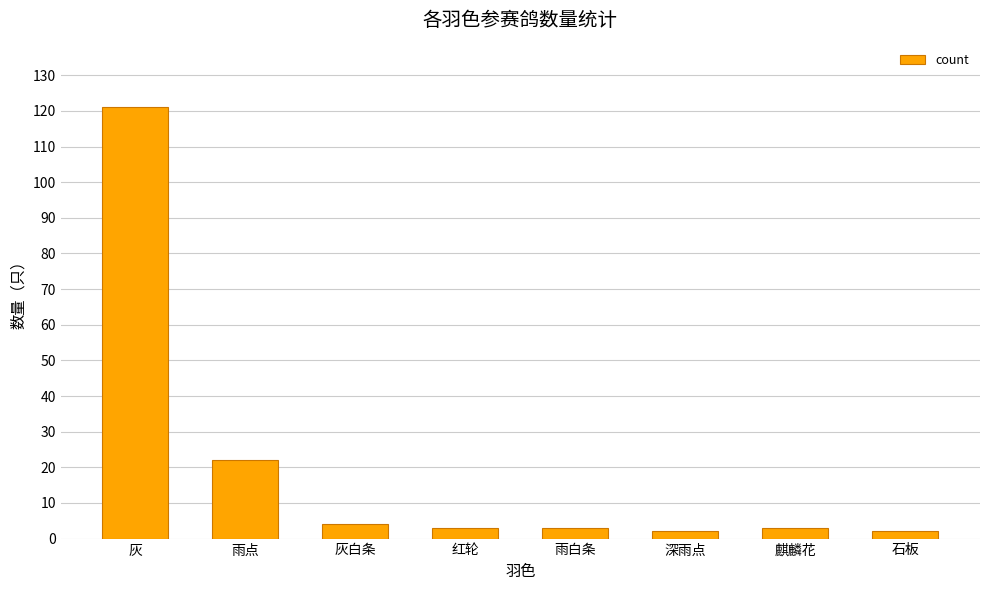

Reading right to left, what are all the values shown in this chart?

2	3	2	3	3	4	22	121